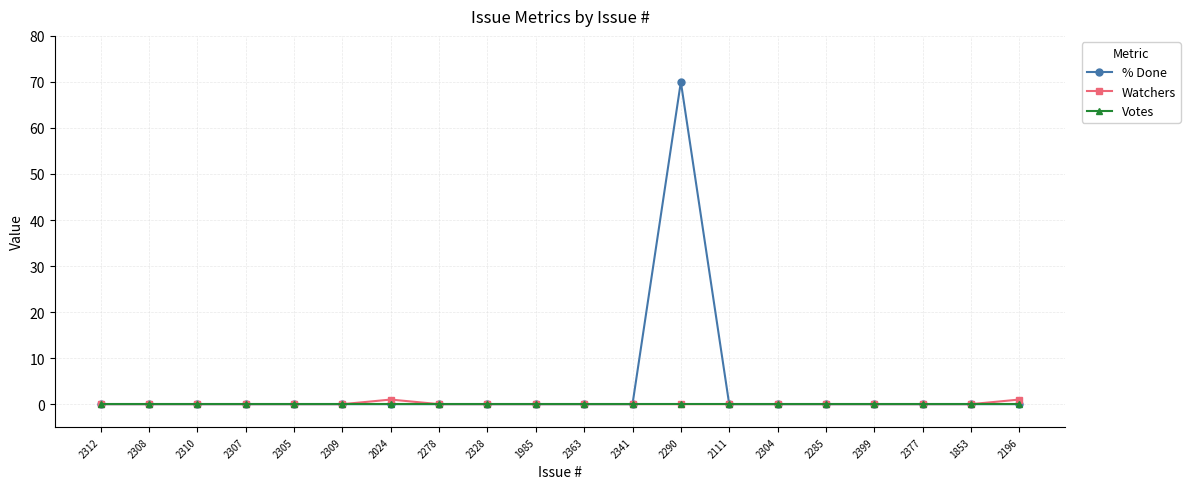

What are all the series names shown in the legend?

% Done, Watchers, Votes